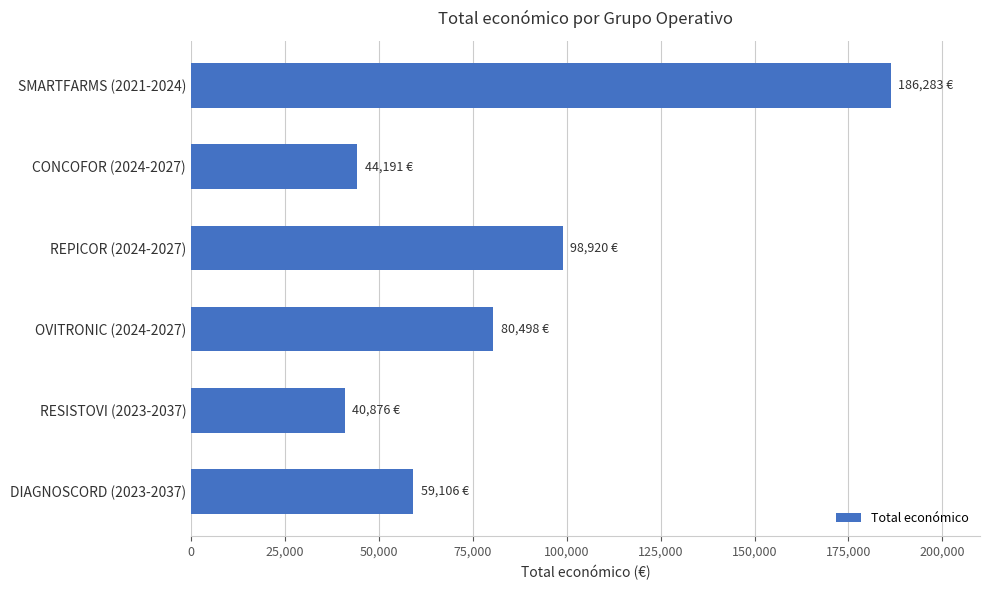

Reading top to bottom, extract all data points from this chart.

SMARTFARMS (2021-2024)=186283	CONCOFOR (2024-2027)=44191	REPICOR (2024-2027)=98920	OVITRONIC (2024-2027)=80498	RESISTOVI (2023-2037)=40876	DIAGNOSCORD (2023-2037)=59106